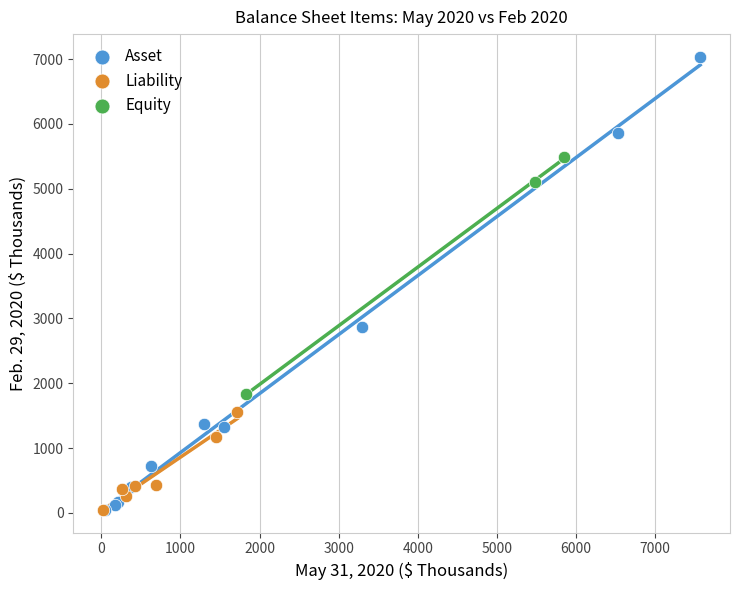

Which series has the largest Y range (max minus min)?

Asset